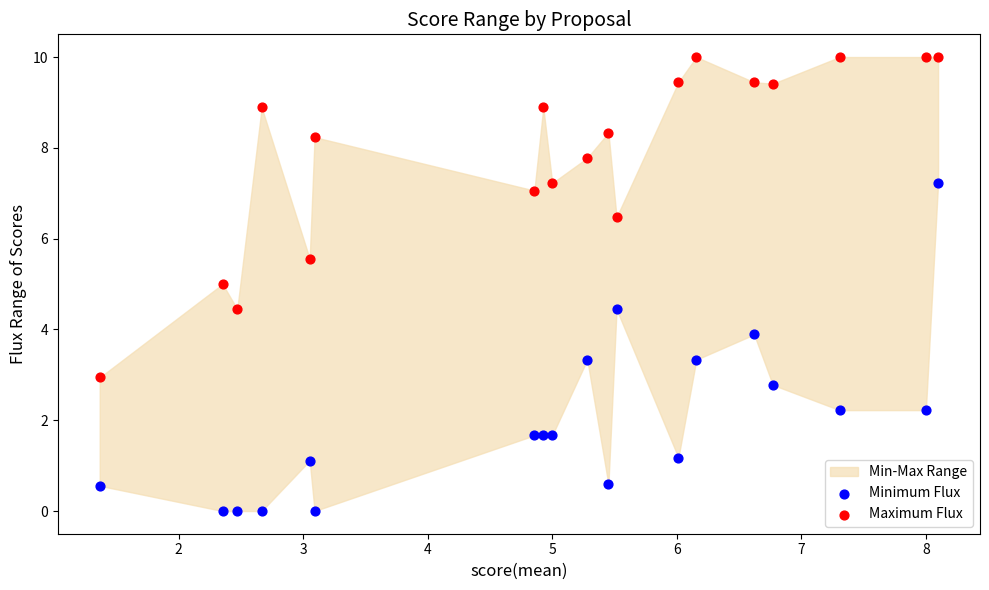

Which series reaches the minimum Y coordinate?

Minimum Flux